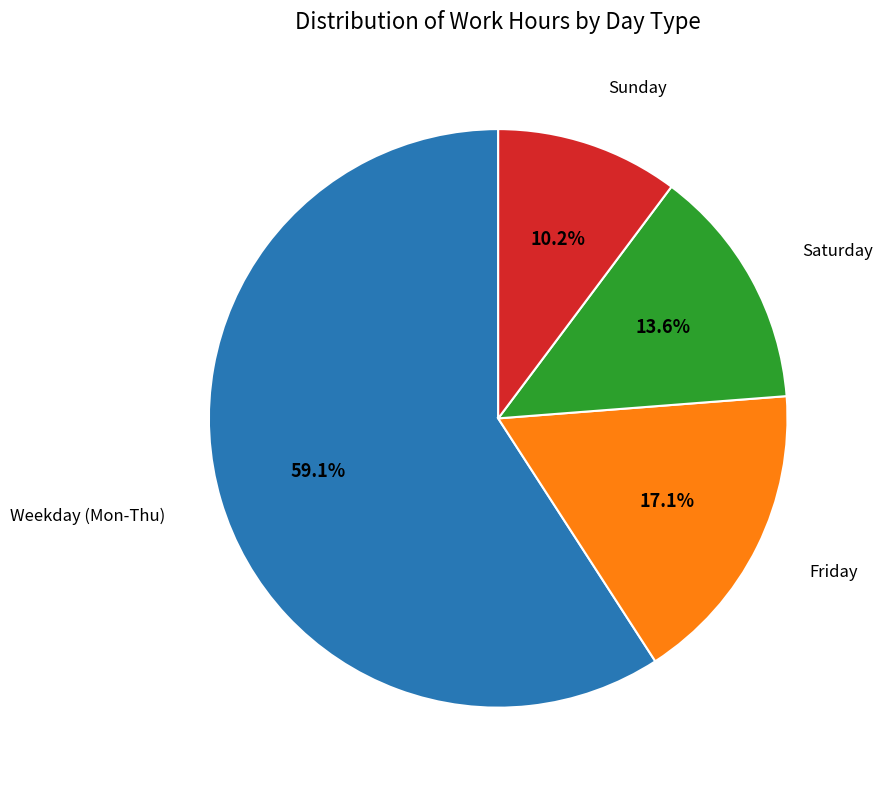

Rank the categories by value from highest to lowest.

Weekday (Mon-Thu), Friday, Saturday, Sunday